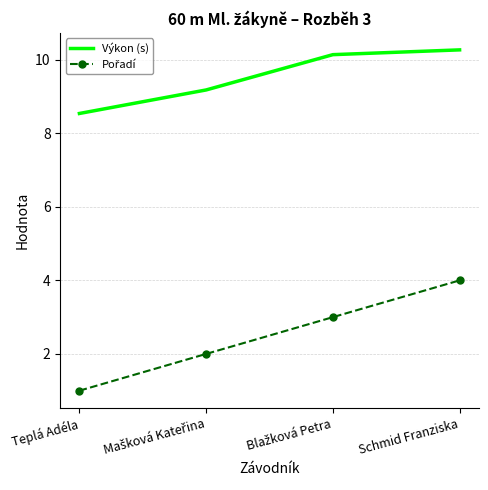

How many values in the Výkon (s) series are below 10?

2